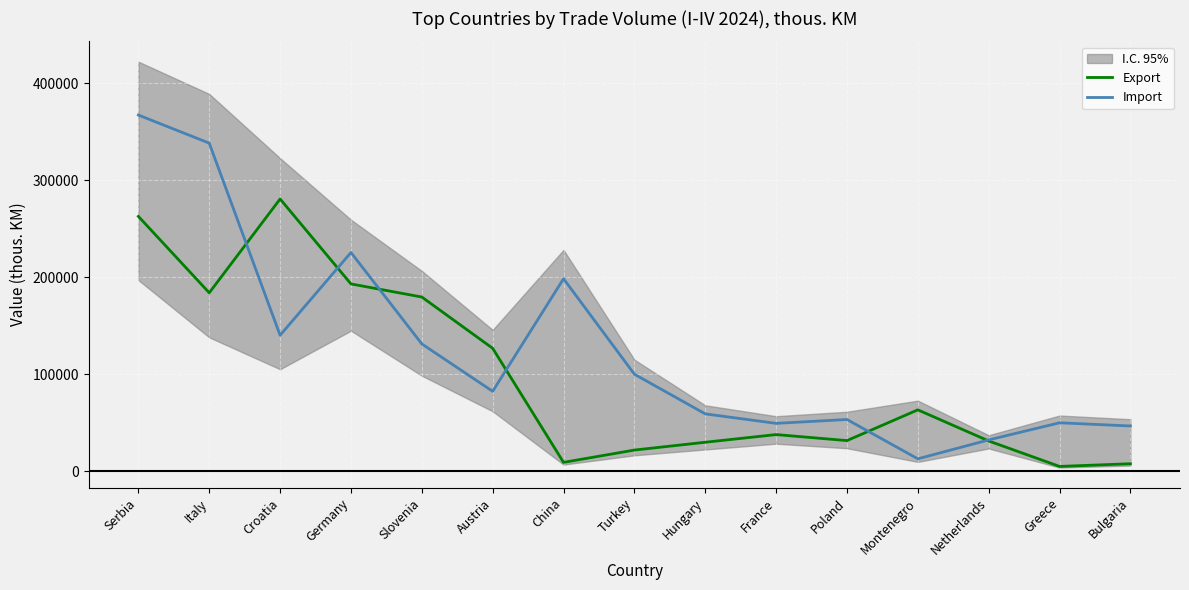

Is the value of Import at China greater than the value of Export at Montenegro?

Yes